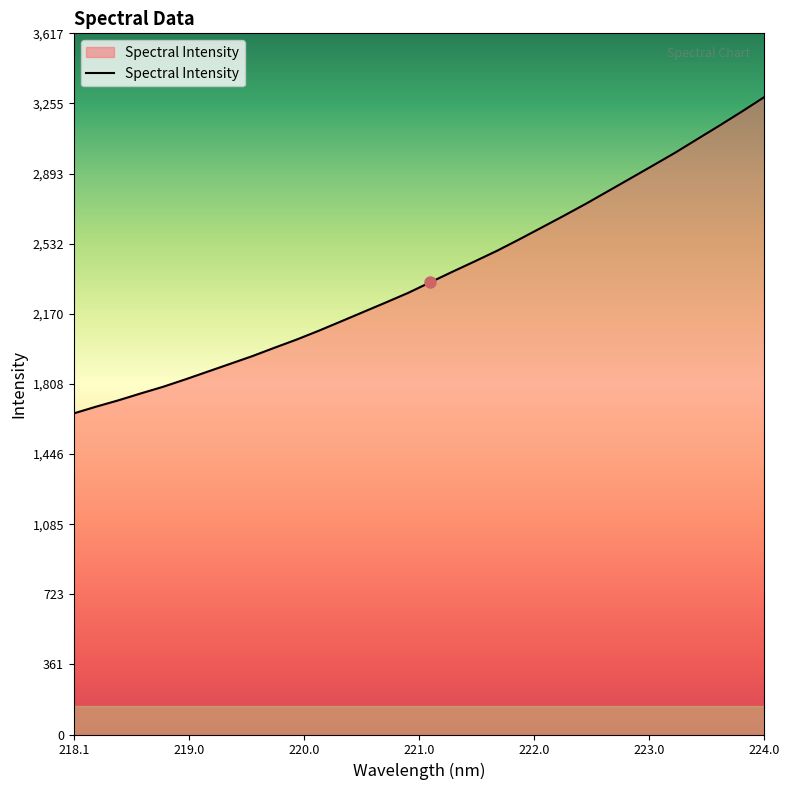

Which label corresponds to the largest value in the chart?

224.0